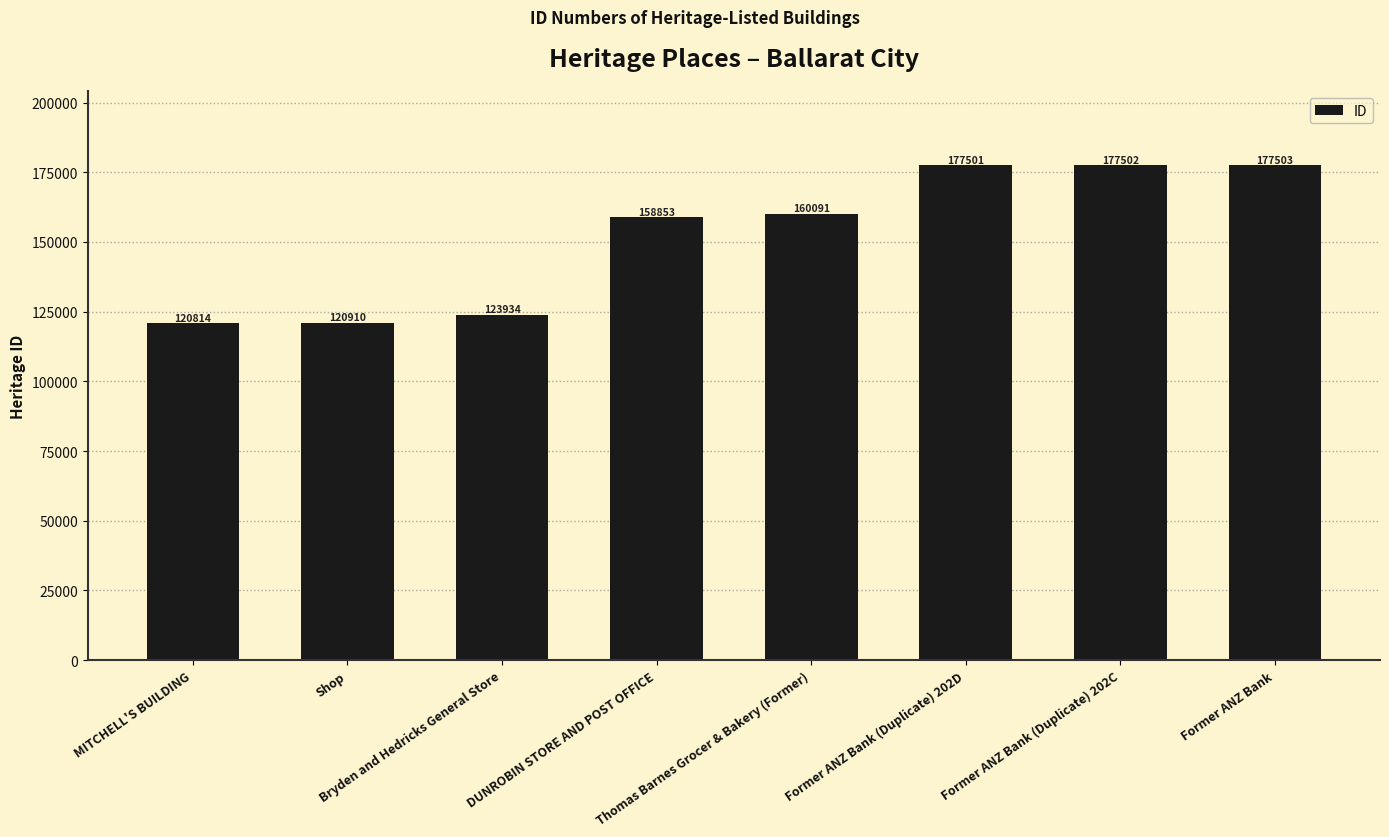

What is the label of the 2nd bar from the right?

Former ANZ Bank (Duplicate) 202C